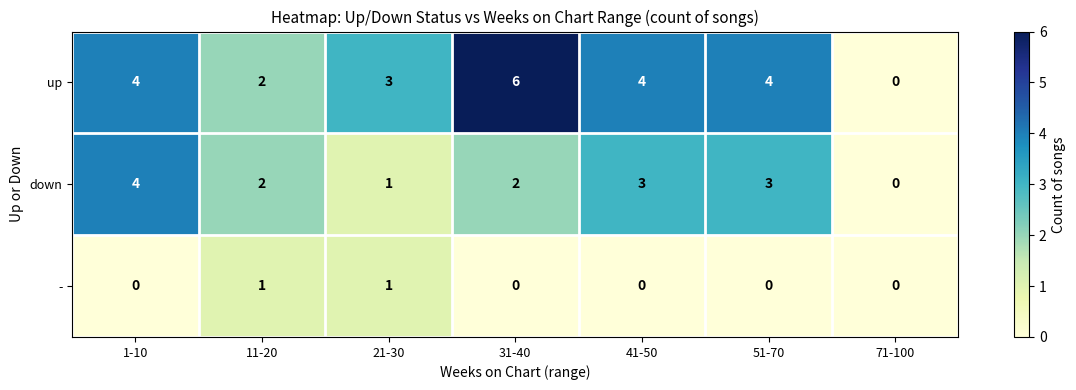

Which series has the largest total across all categories?

up